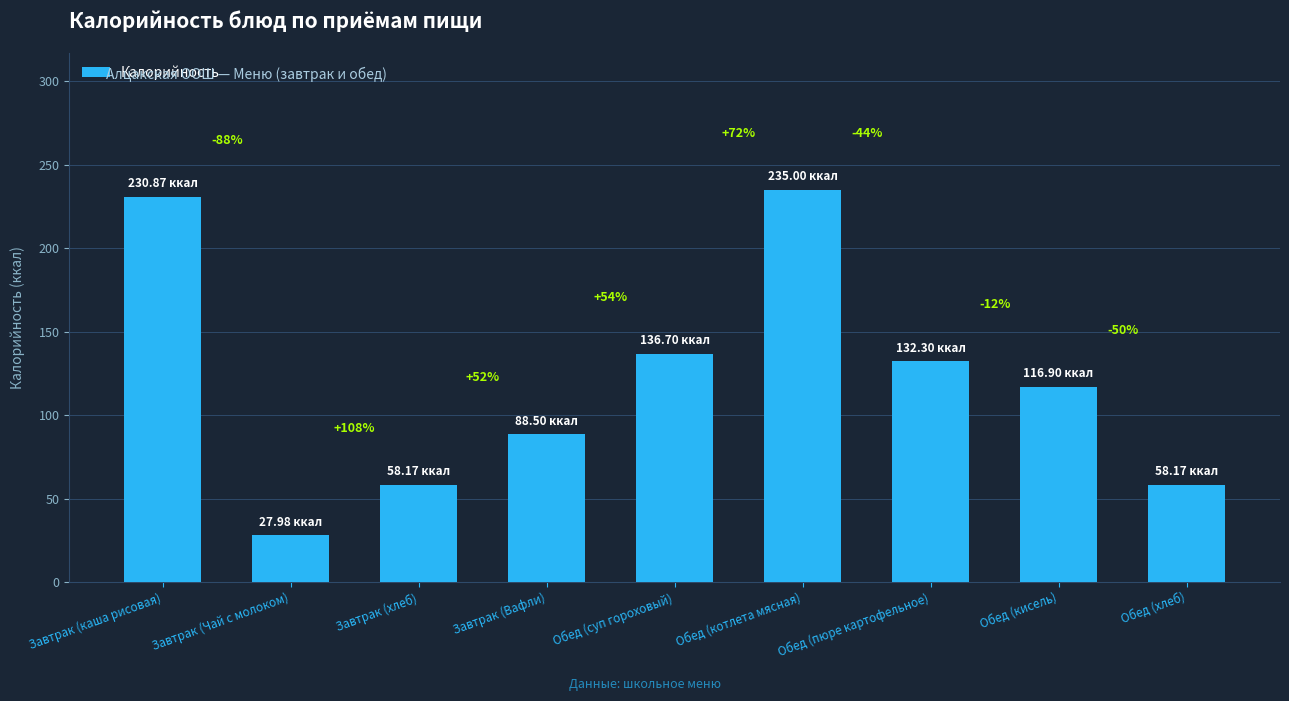

True or false: the data shows 410.2 at Завтрак (каша рисовая).

False